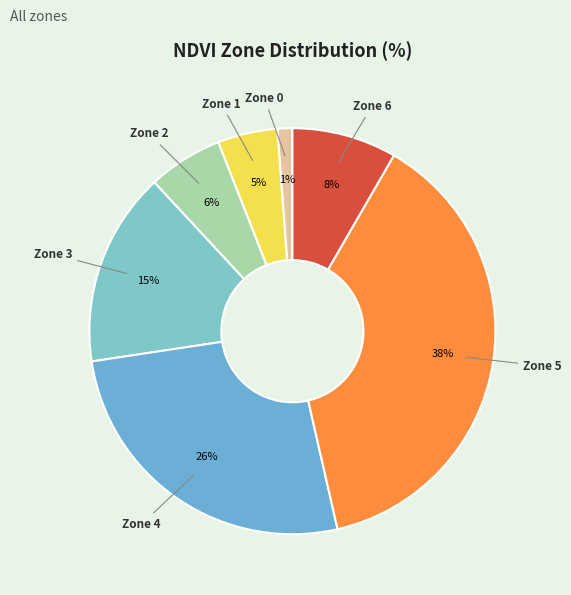

Is Zone 5 the majority of the pie?

No